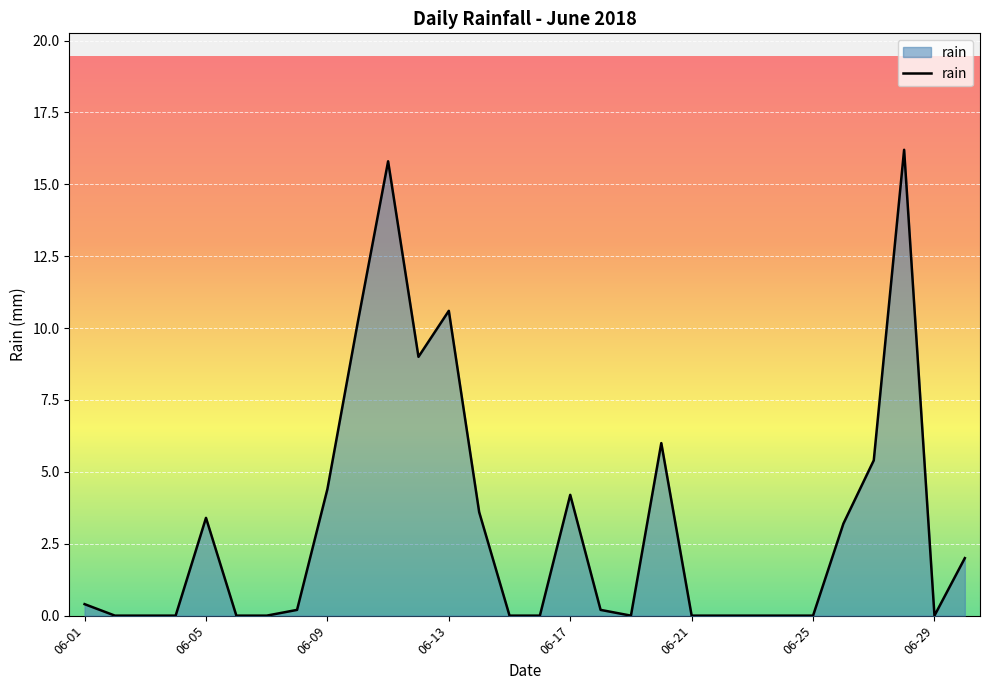

How many lines are shown in the chart?

1